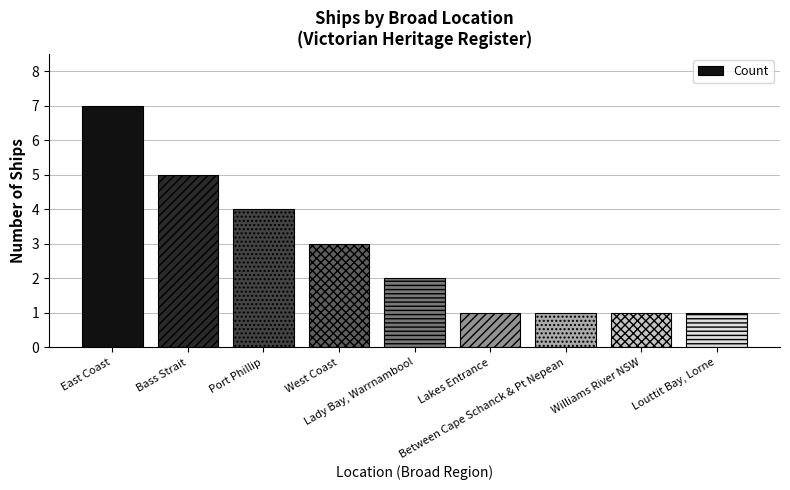

What is the maximum value shown in the chart?

7